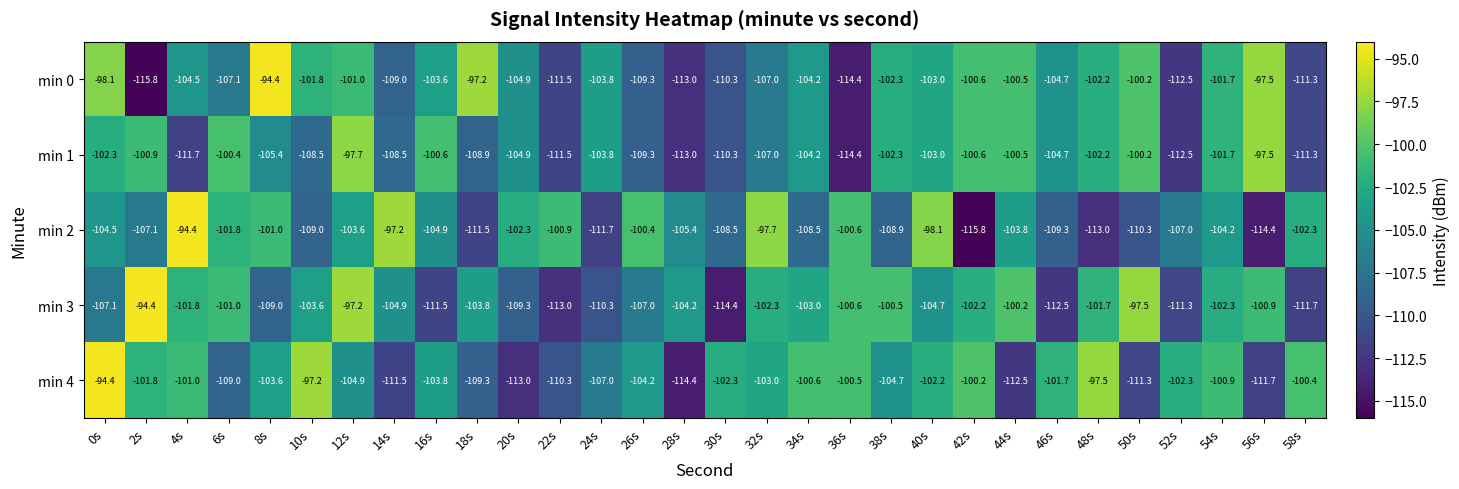

Which series has the largest total across all categories?

min 4